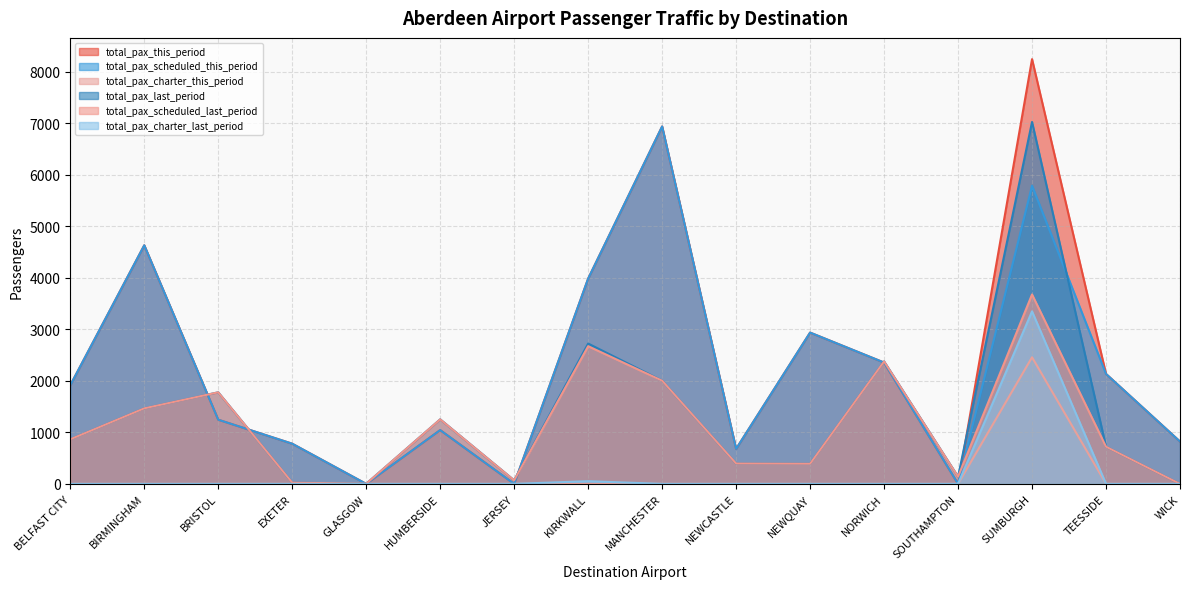

True or false: total_pax_scheduled_this_period has a value of 1374 at WICK.

False